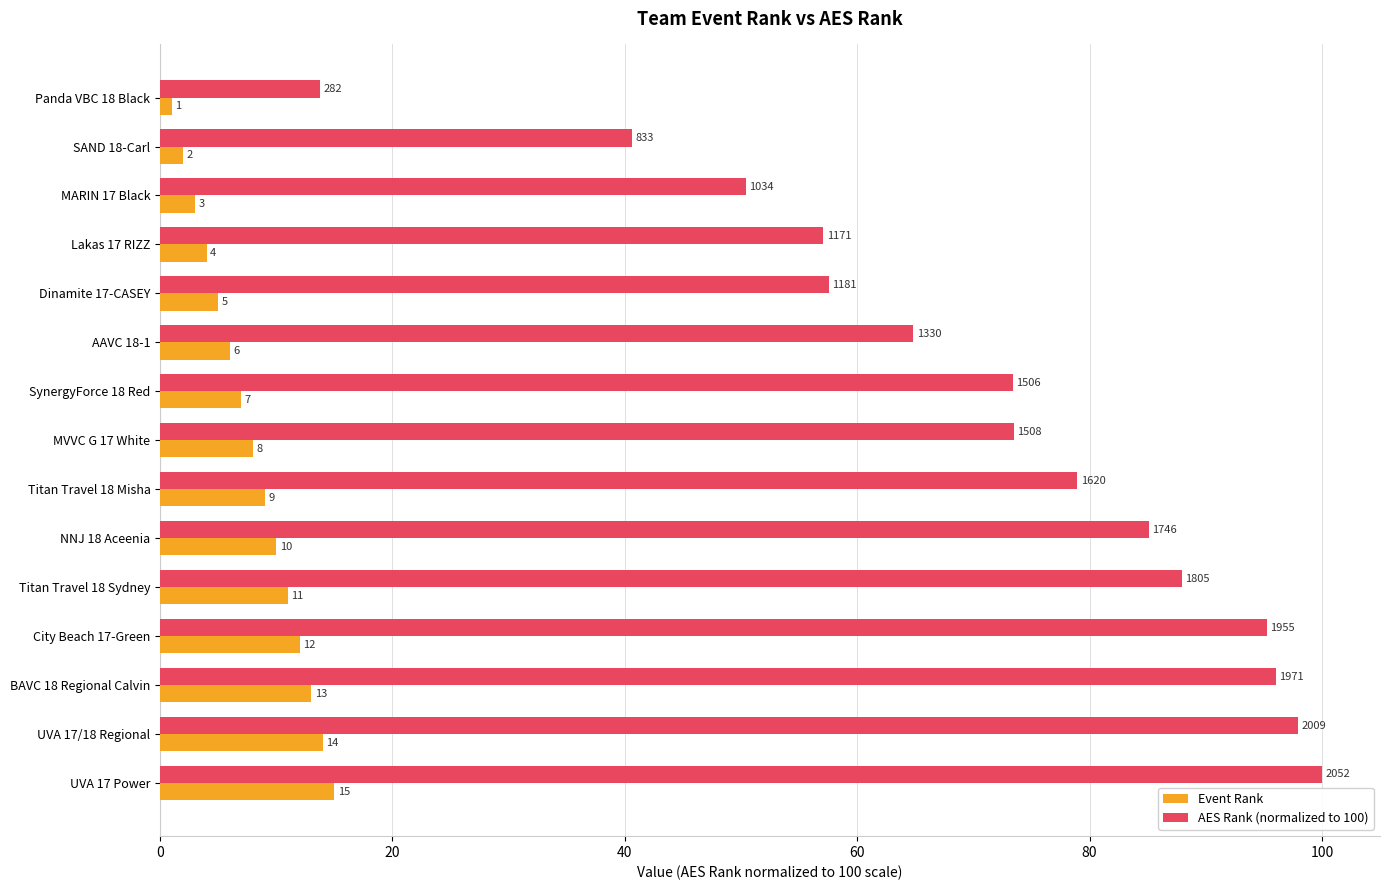

Which series has the largest range (max minus min)?

AES Rank (normalized to 100)